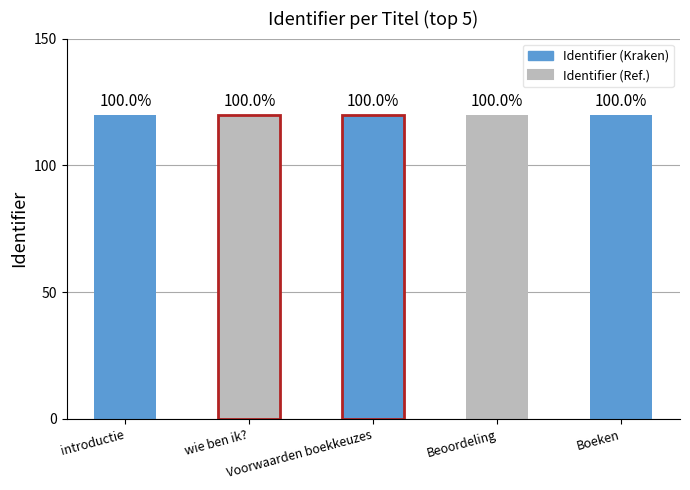

List the labels in order of value, smallest first.

introductie, wie ben ik?, Voorwaarden boekkeuzes, Beoordeling, Boeken